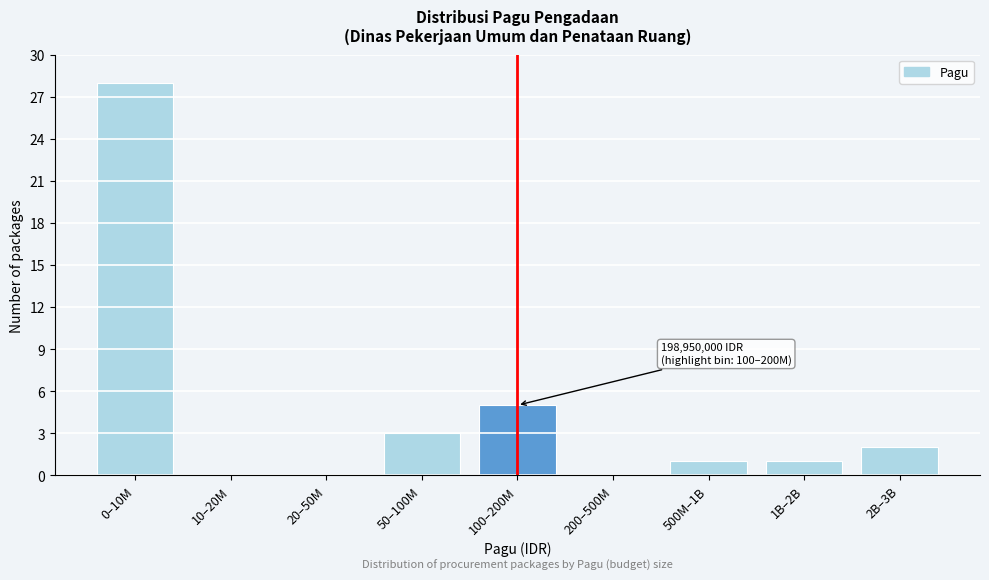

Reading left to right, extract all data points from this chart.

0–10M=28	10–20M=0	20–50M=0	50–100M=3	100–200M=5	200–500M=0	500M–1B=1	1B–2B=1	2B–3B=2